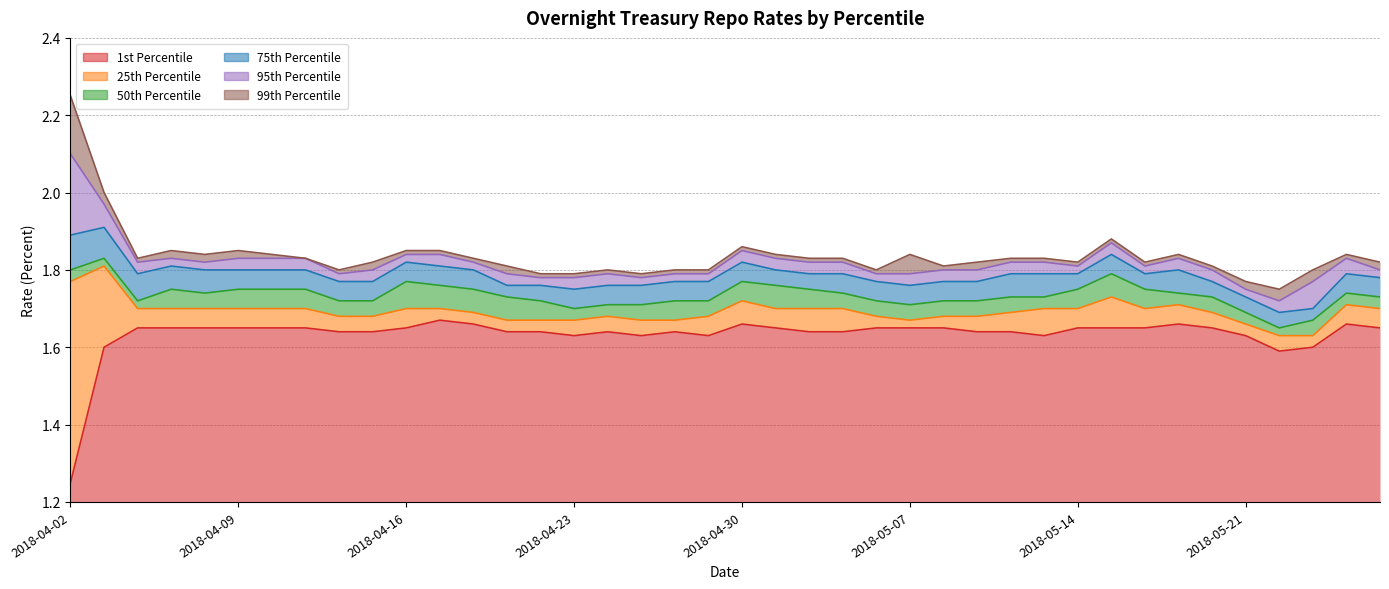

The value of 50th Percentile at 2018-04-23 is 1.7. True or false?

True